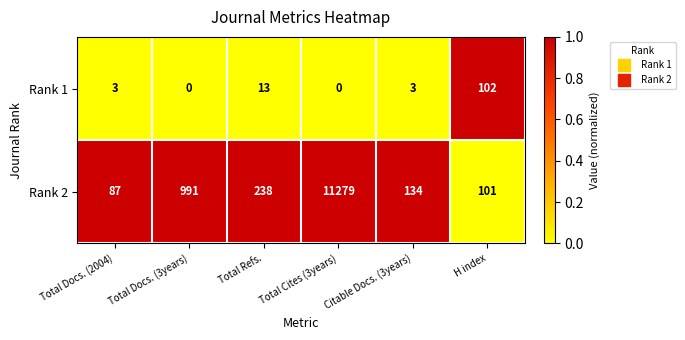

Where is Rank 2 nearest to the value 5683?

Total Docs. (3years)